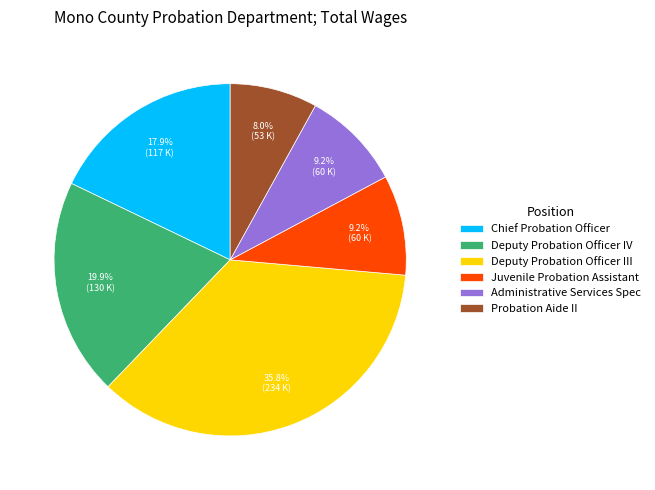

What percentage is the Deputy Probation Officer III slice, to the nearest percent?

36%